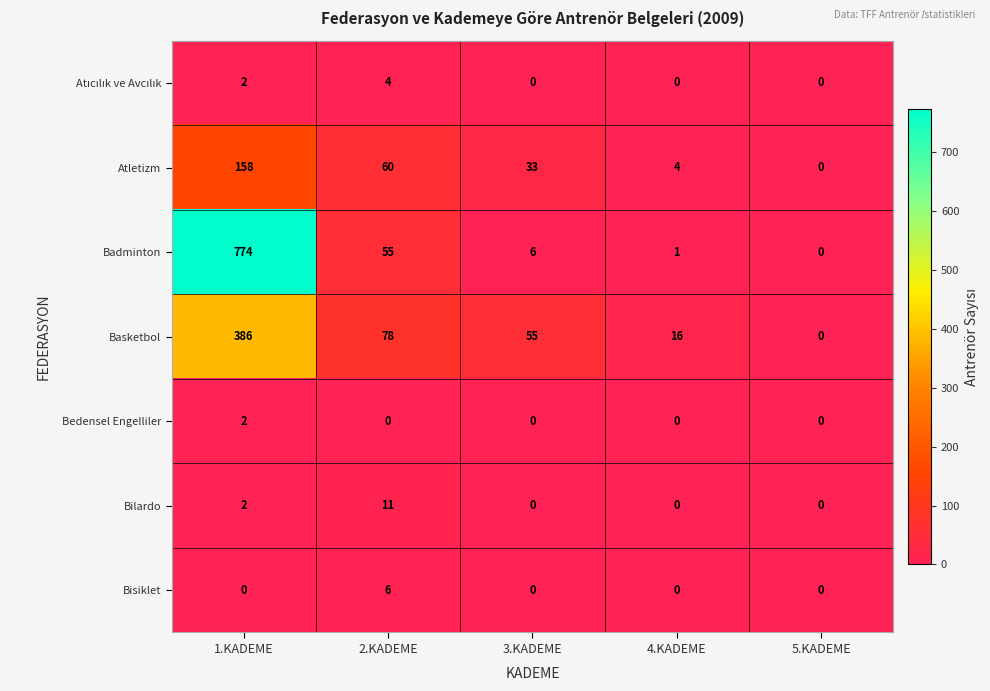

What is the total value across all series at 4.KADEME?

21